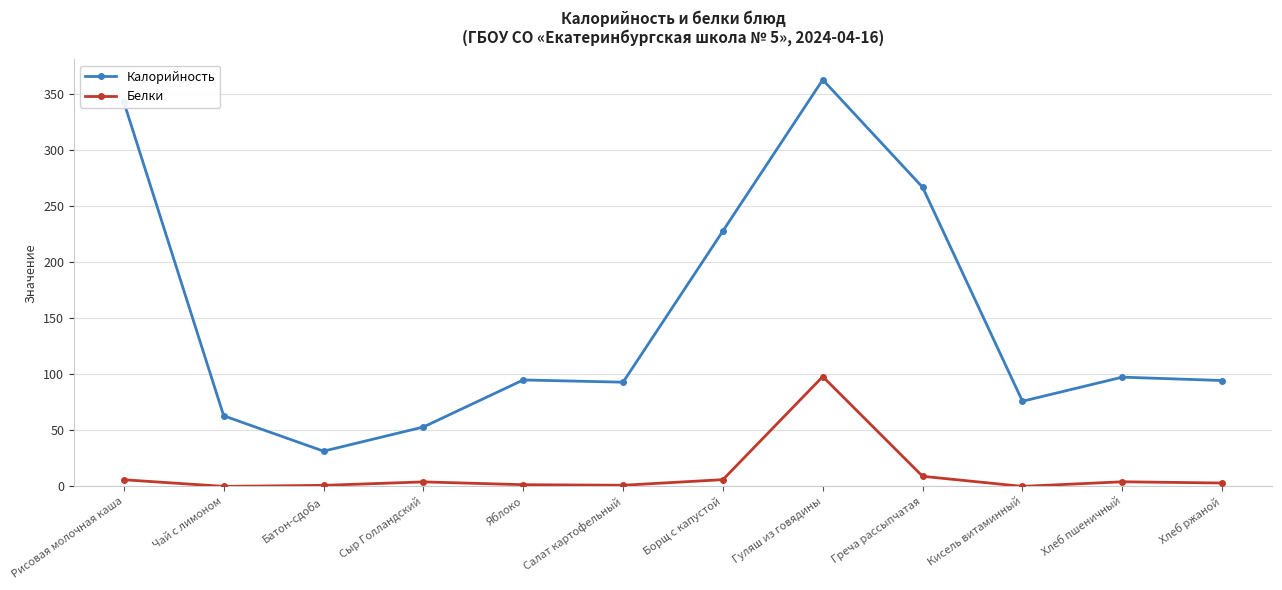

Where is the first local minimum for Калорийность?

Батон-сдоба